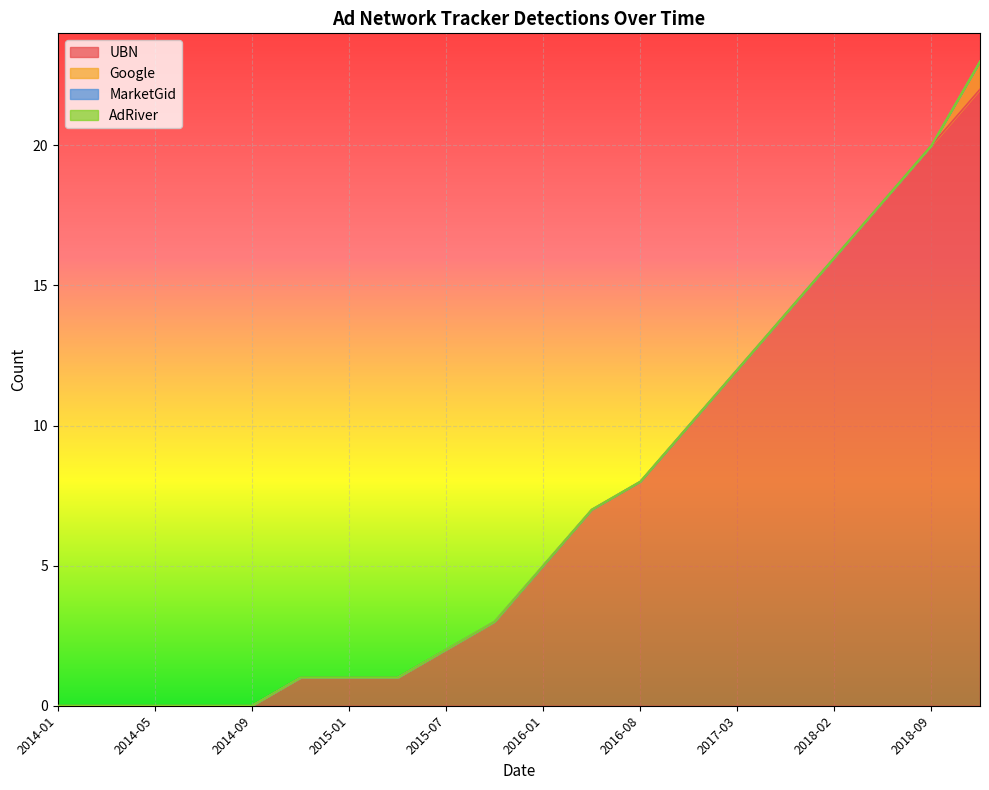

True or false: AdRiver has more than 2 interior local peaks.

False